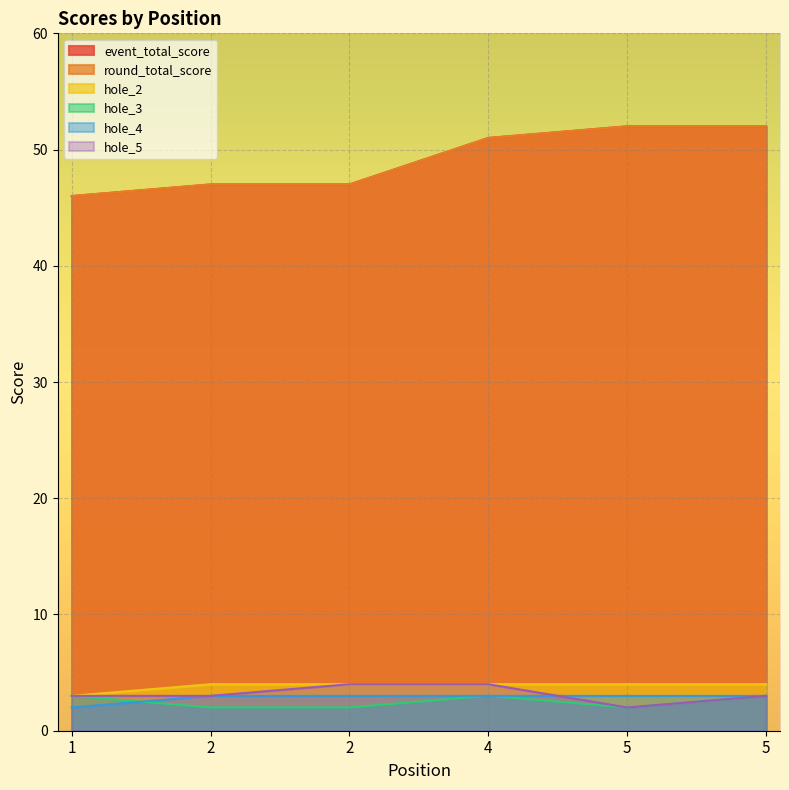

Reading left to right, what are all the values shown in this chart?

event_total_score: 1=46	2=47	2=47	4=51	5=52	5=52
round_total_score: 1=46	2=47	2=47	4=51	5=52	5=52
hole_2: 1=3	2=4	2=4	4=4	5=4	5=4
hole_3: 1=3	2=2	2=2	4=3	5=2	5=3
hole_4: 1=2	2=3	2=3	4=3	5=3	5=3
hole_5: 1=3	2=3	2=4	4=4	5=2	5=3